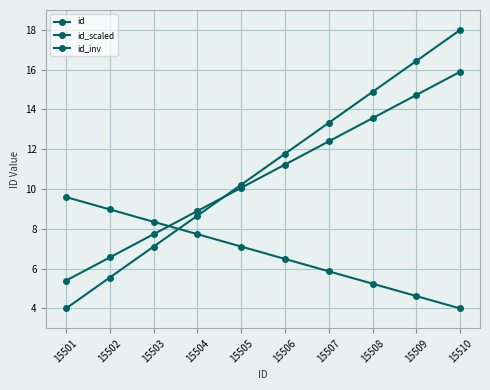

What is the difference between the maximum and minimum values in the id series?

14.0